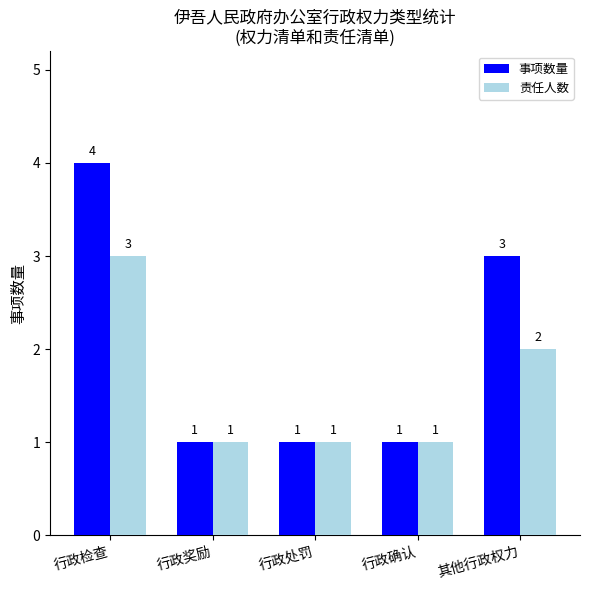

Does the chart contain stacked bars?

No